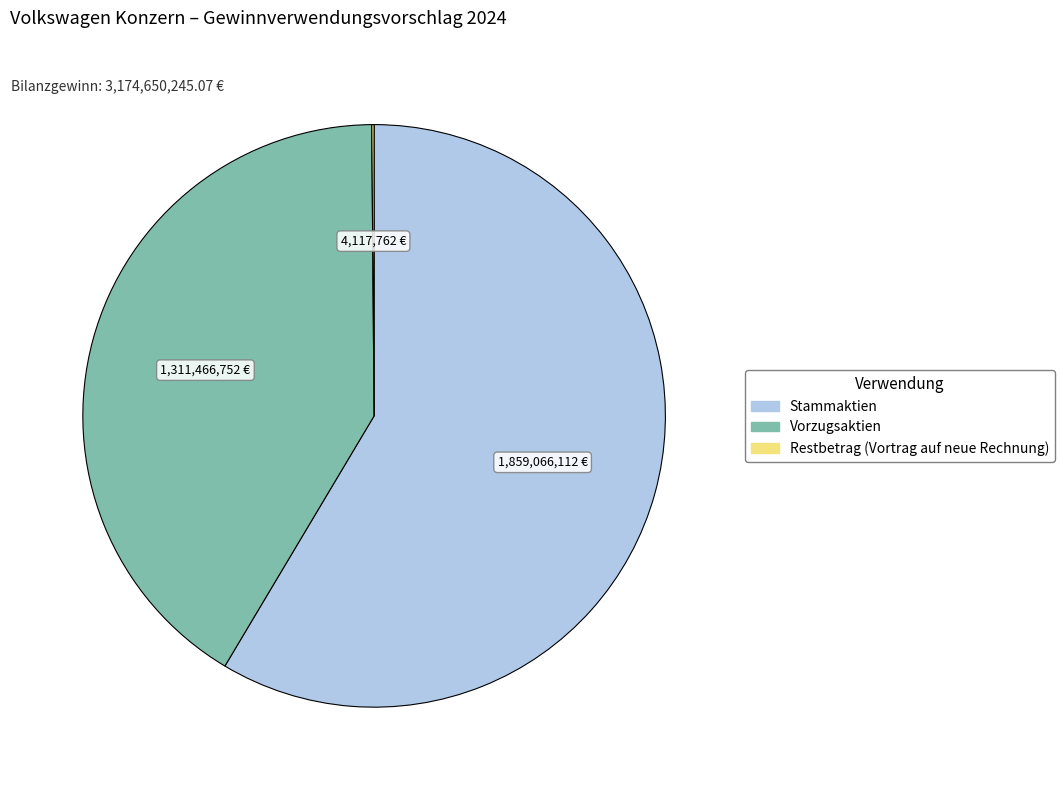

Which slice is the largest?

Stammaktien